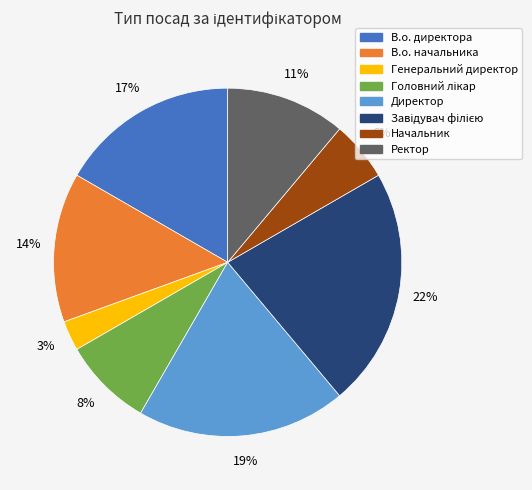

Is В.о. директора the majority of the pie?

No